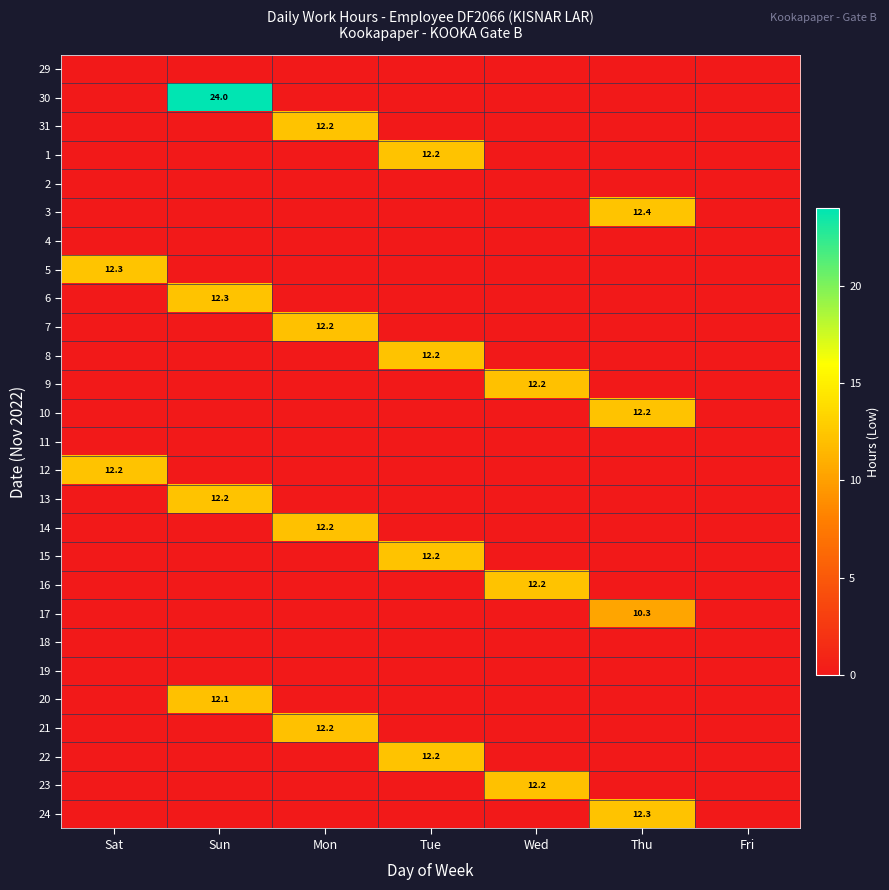

True or false: 22 has a value of 12.2 at Tue.

True